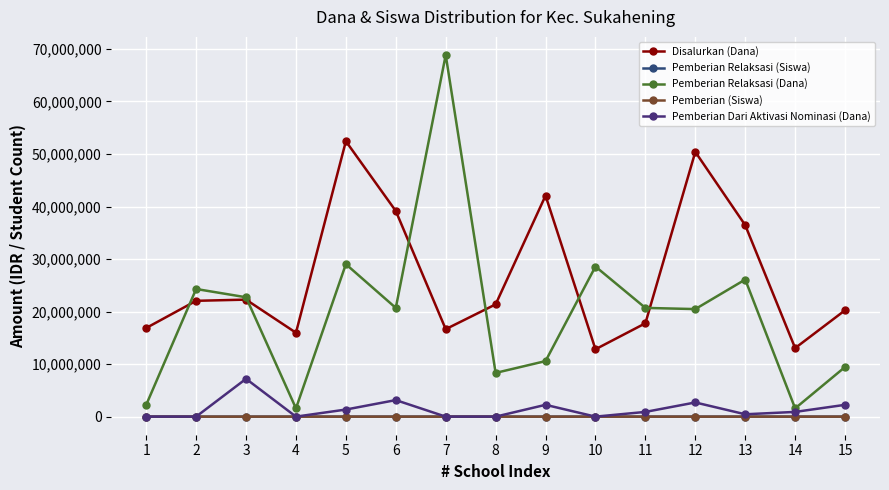

At which label does Pemberian Dari Aktivasi Nominasi (Dana) first exceed 900000?

3